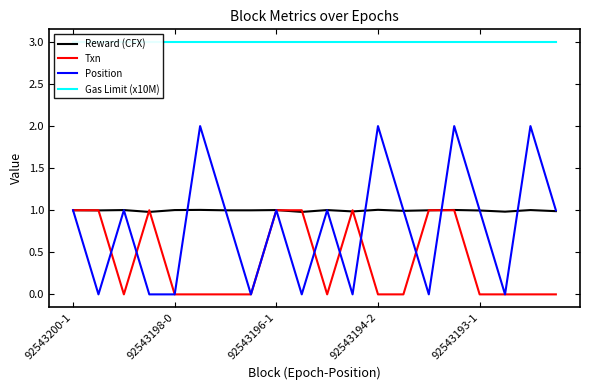

Which series has the widest spread of values?

Position